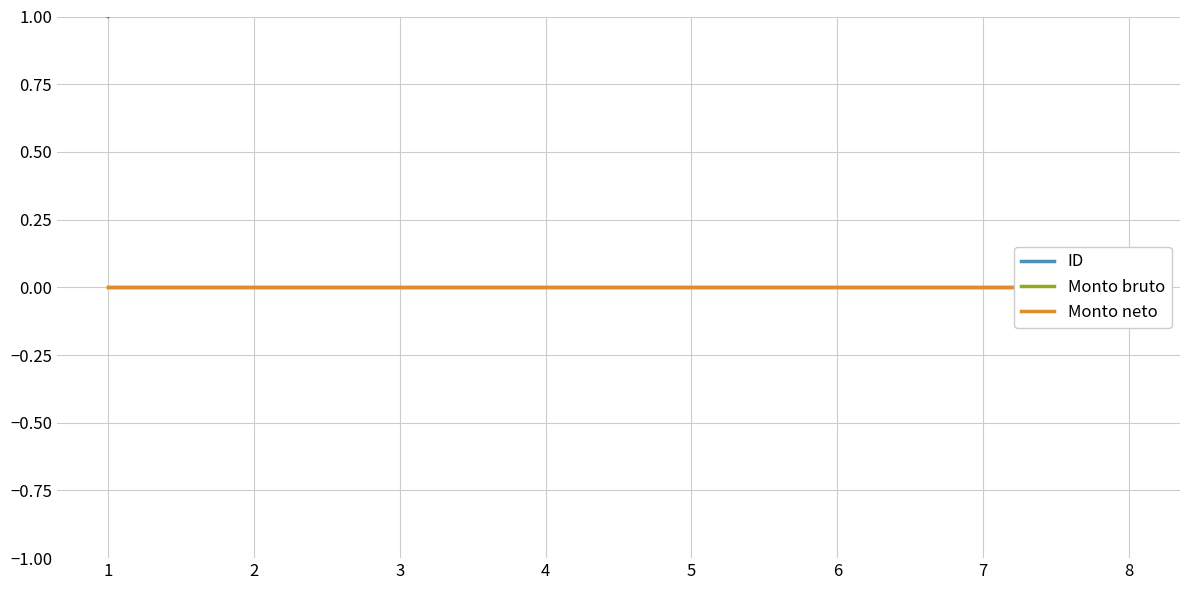

Which series has the widest spread of values?

ID